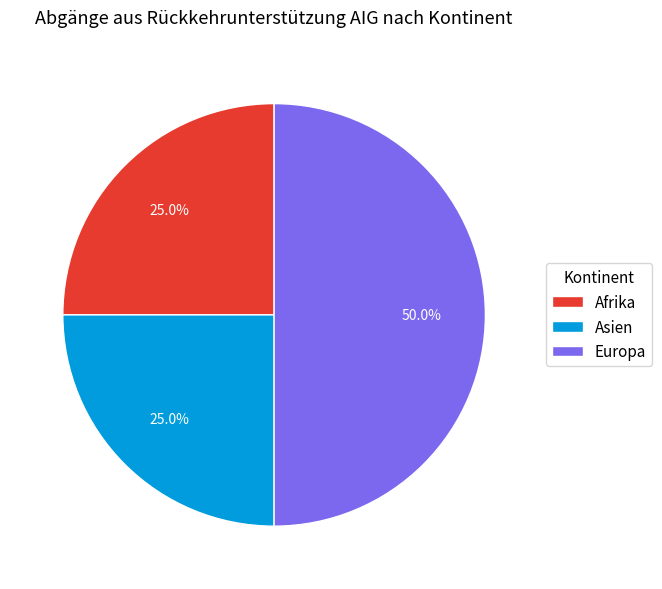

To the nearest percent, what portion does Asien represent?

25%